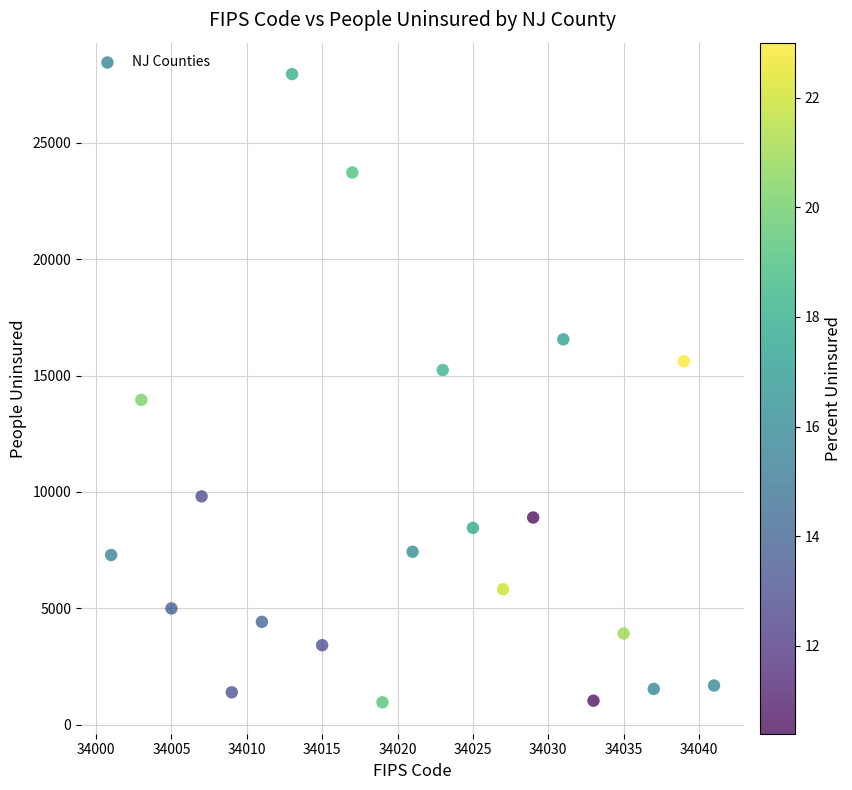

What is the range of Y values (max minus min)?

26999